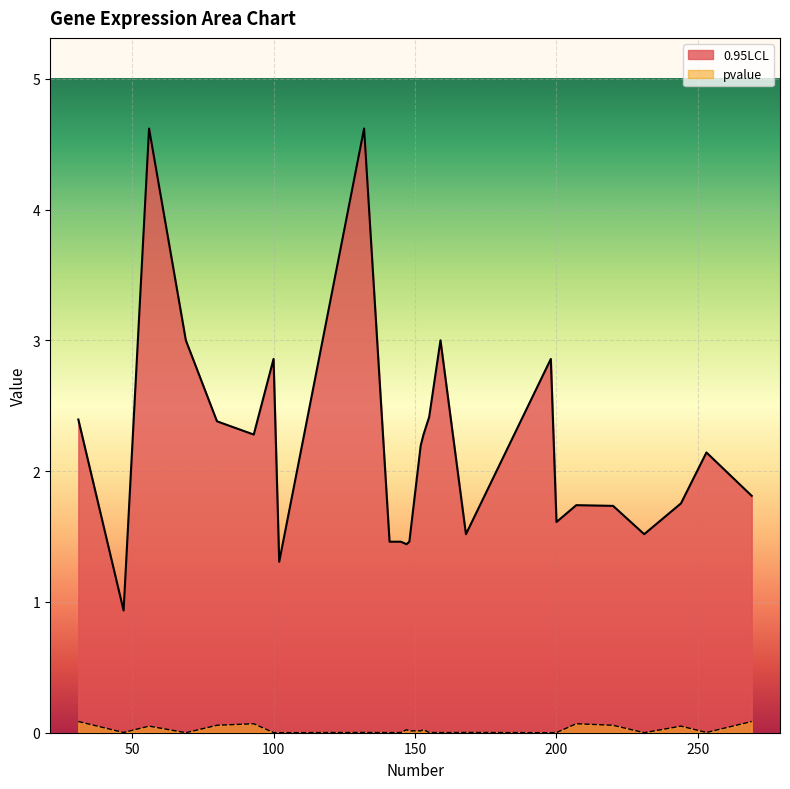

List the series in order of their peak value, highest first.

0.95LCL, pvalue